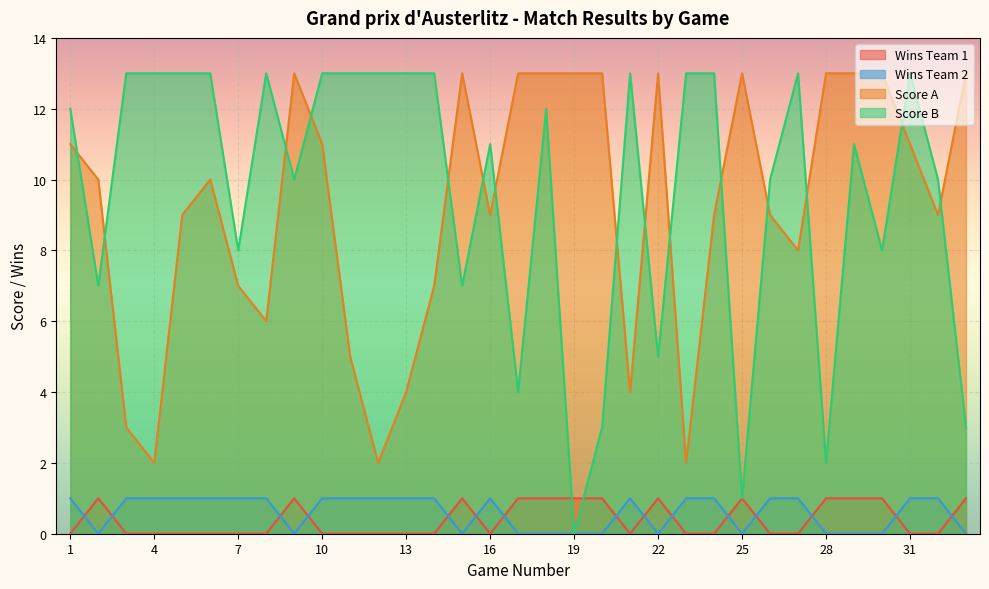

Does the chart display data point markers on the line(s)?

No